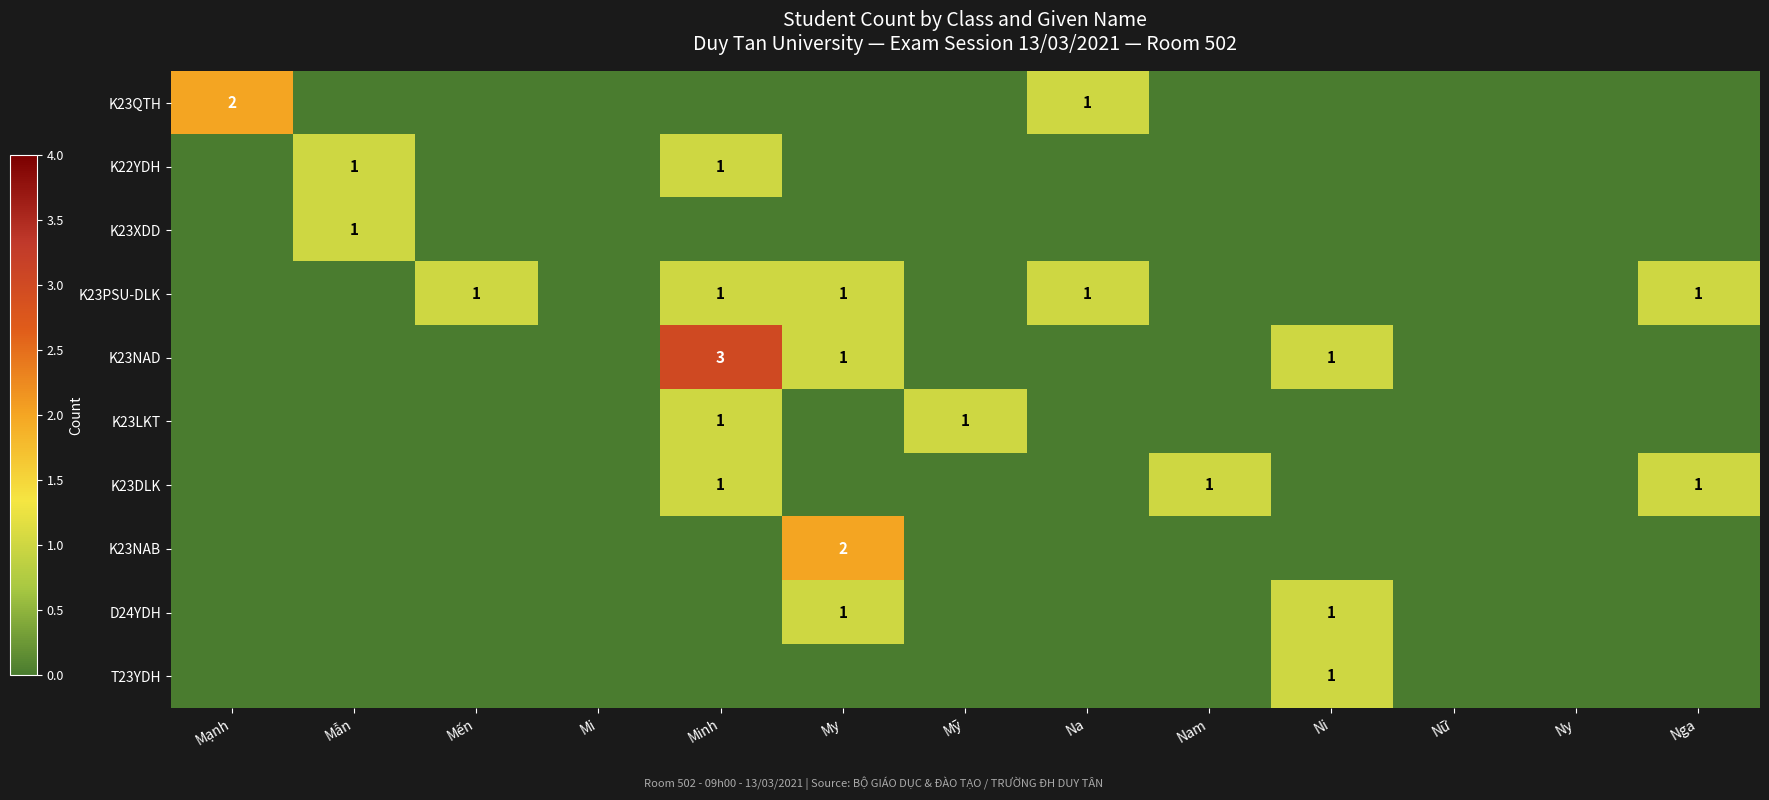

How many categories are shown in the chart?

13